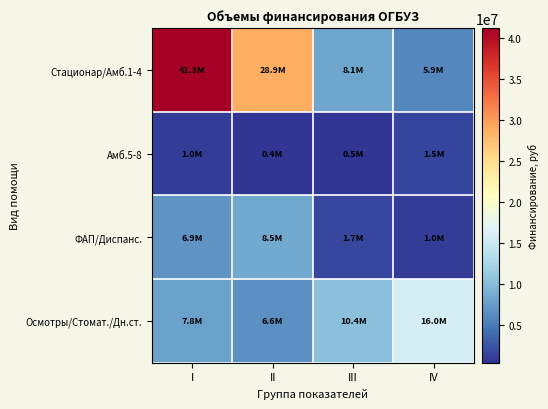

List the series in order of their peak value, highest first.

Стационар/Амб.1-4, Осмотры/Стомат./Дн.ст., ФАП/Диспанс., Амб.5-8